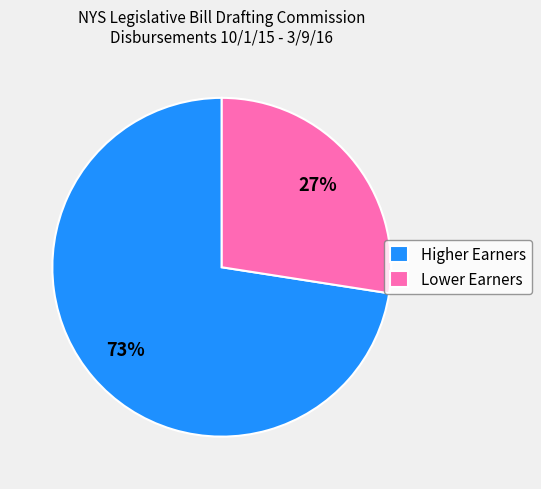

Which has a higher value, Higher Earners or Lower Earners?

Higher Earners